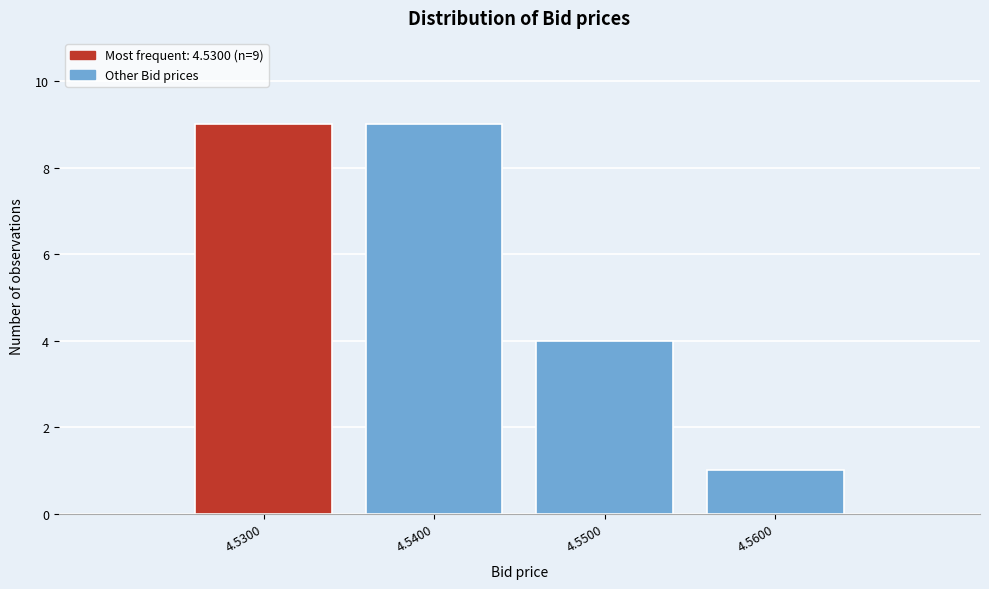

Reading left to right, extract all data points from this chart.

4.5300=9	4.5400=9	4.5500=4	4.5600=1